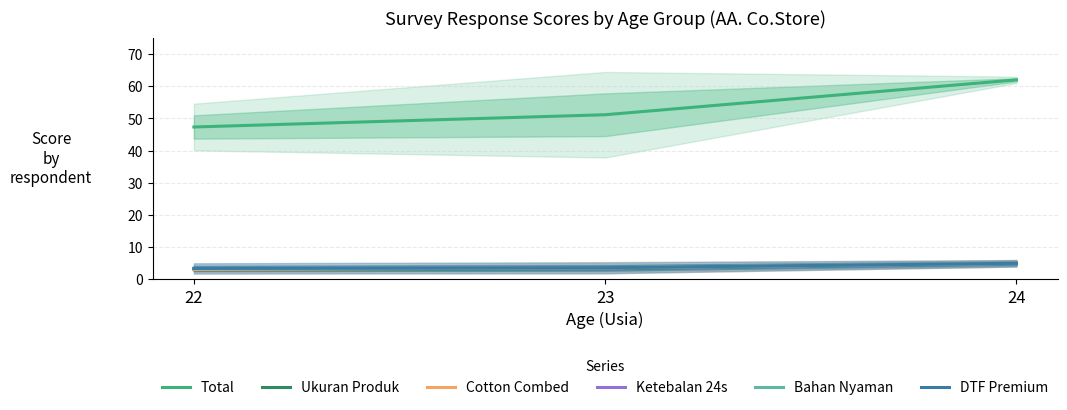

Reading right to left, extract all data points from this chart.

Total: 24=62.0	23=51.2	22=47.4
Ukuran Produk: 24=5.0	23=3.3	22=3.0
Cotton Combed: 24=5.0	23=3.6	22=3.1
Ketebalan 24s: 24=5.0	23=3.5	22=3.4
Bahan Nyaman: 24=5.0	23=3.6	22=3.4
DTF Premium: 24=5.0	23=3.6	22=3.4